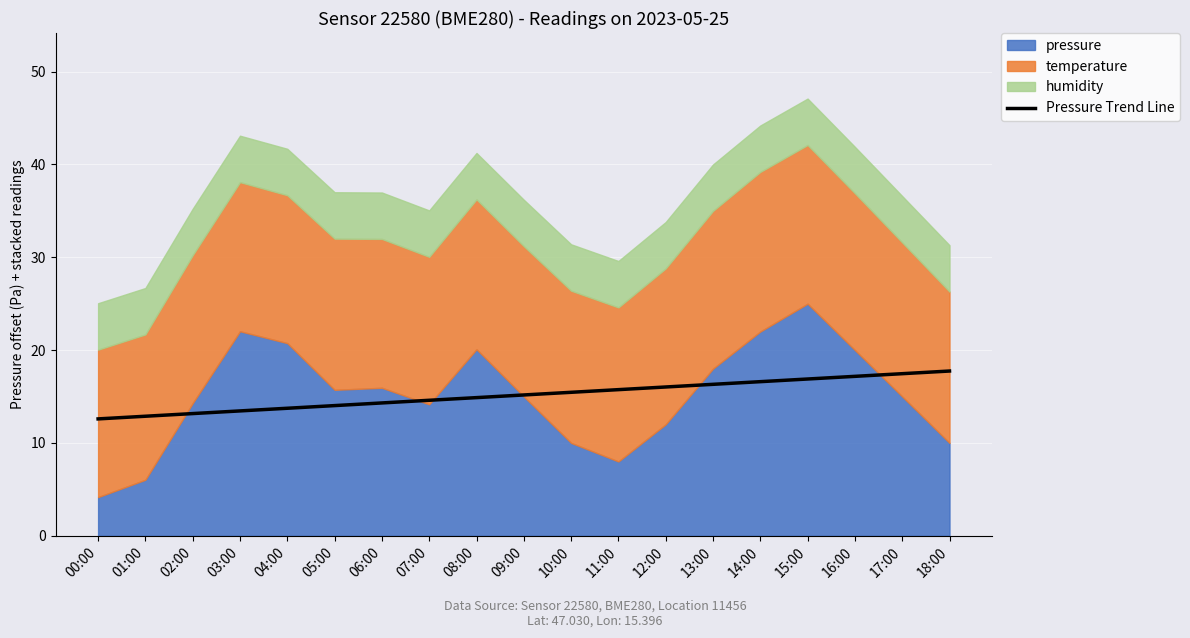

What is the difference between the maximum and minimum values?

5.2